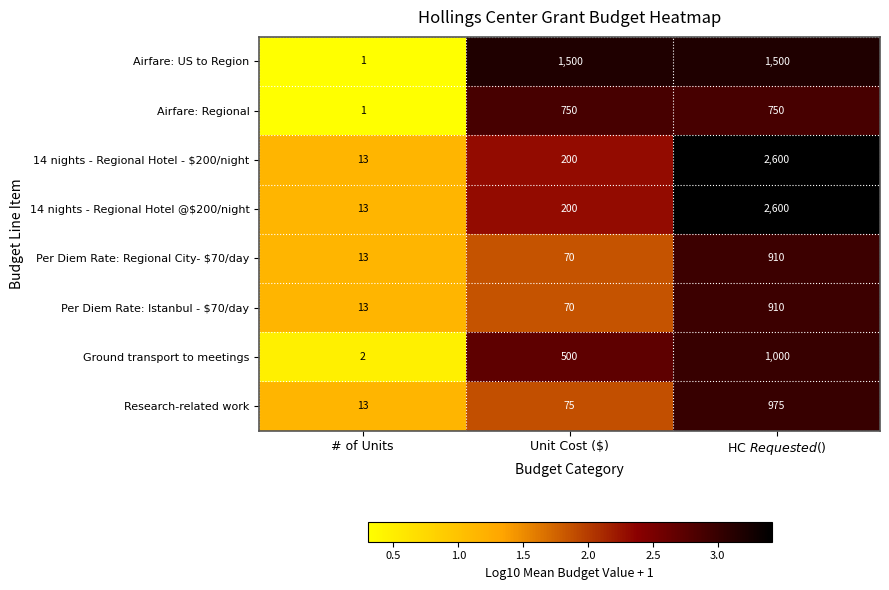

What is the minimum value shown in the chart?

1